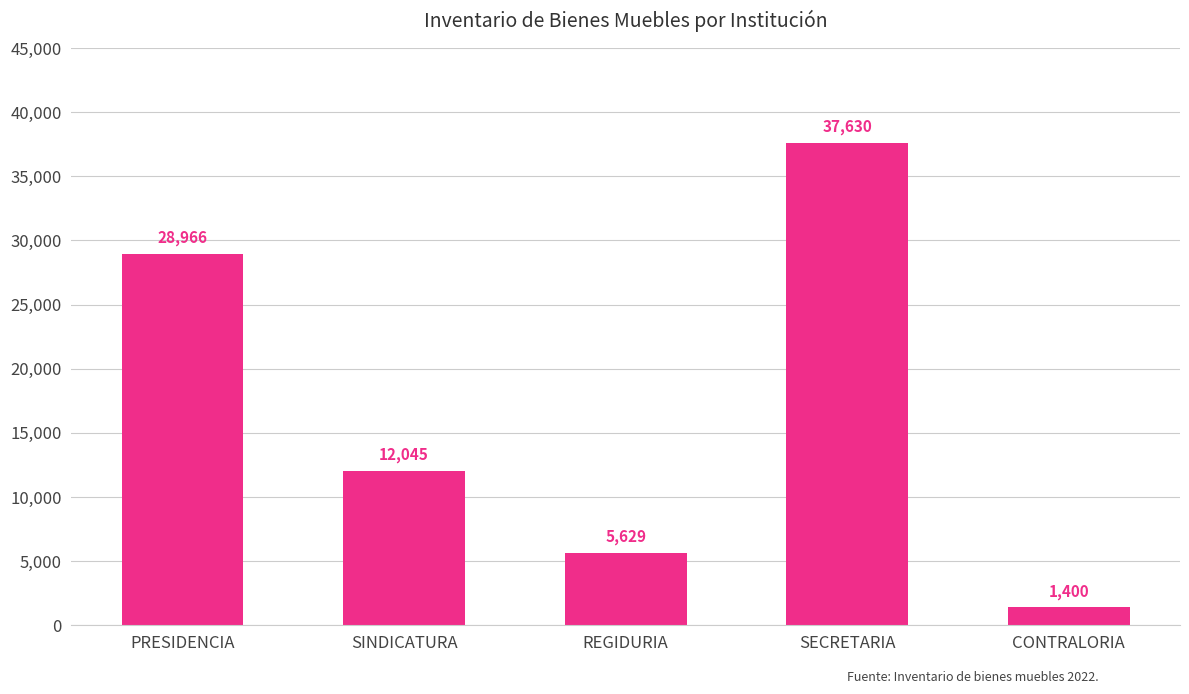

What is the maximum value shown in the chart?

37629.6